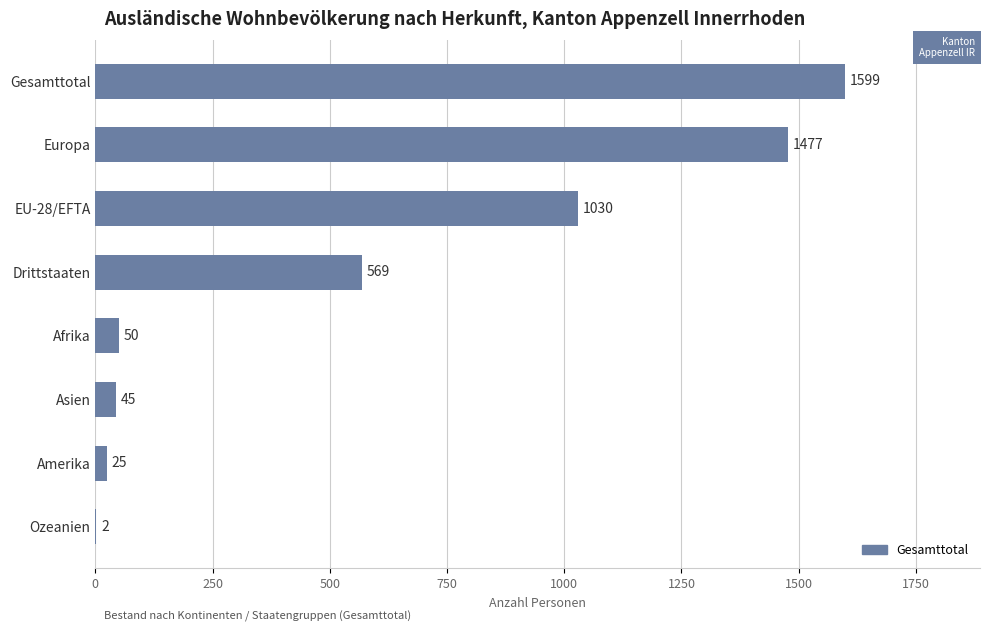

Between Europa and Drittstaaten, which is larger?

Europa